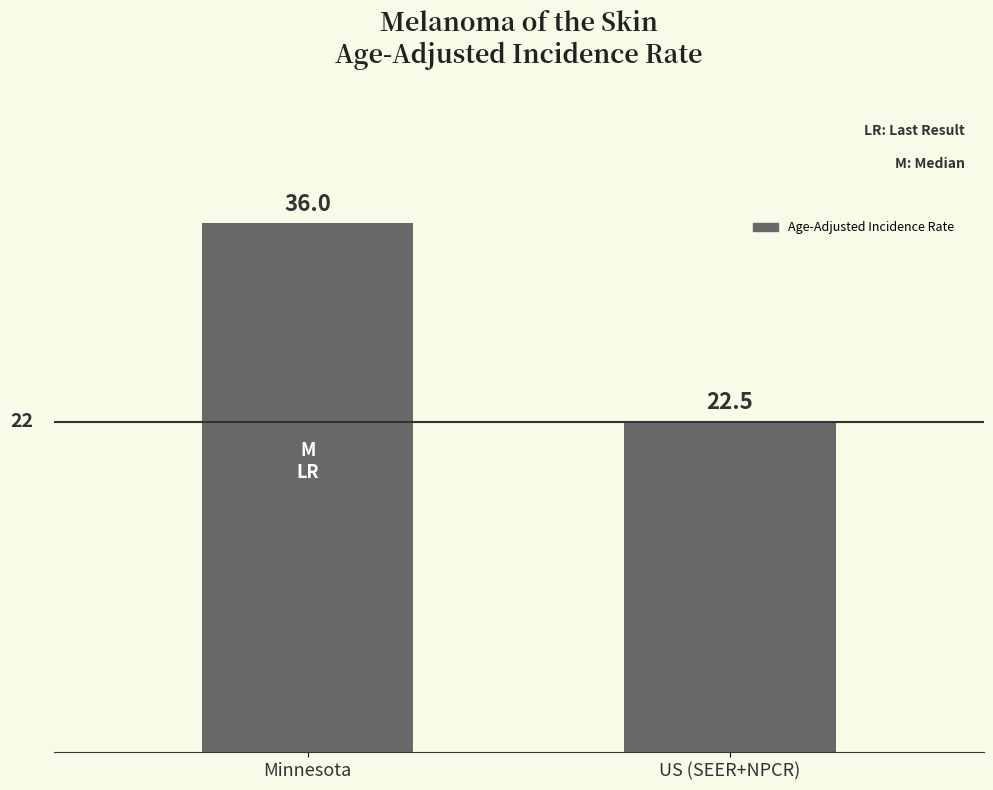

How many categories are shown in the chart?

2